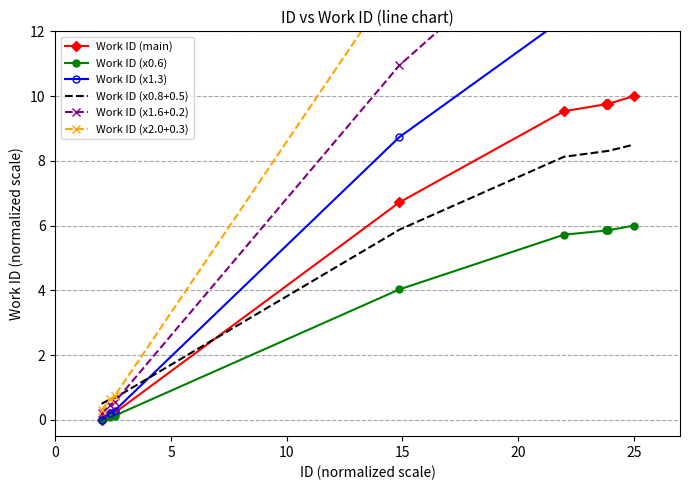

What is the highest value of the Work ID (main) series?

10.0